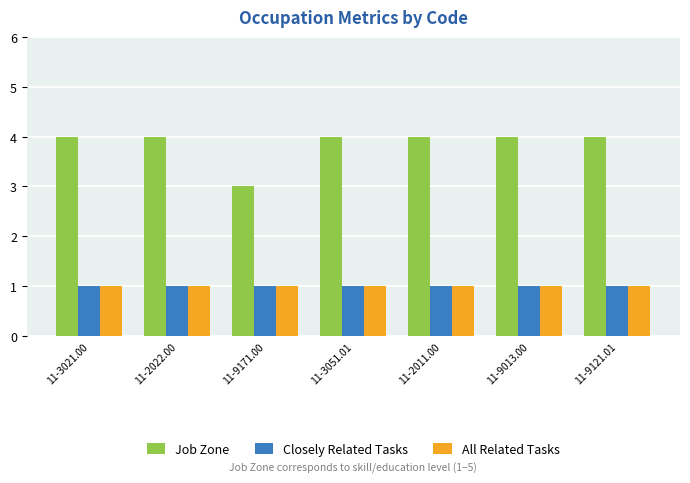

Which series has the largest total across all categories?

Job Zone